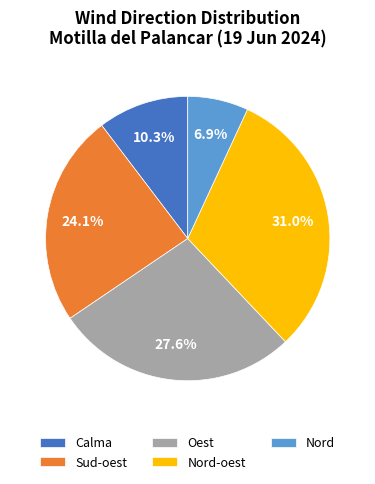

Do Sud-oest and Calma together represent more than half of the pie?

No